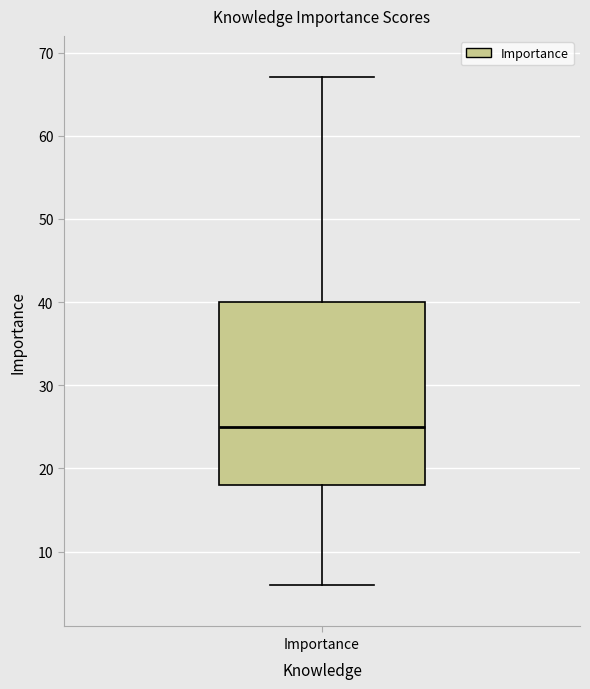

Transcribe this box plot: give where the median line is, the range the box spans, and where the two whiskers end, as read against the y-axis. The values are not printed on the chart, so give them approximately, as read against the axis.

median 25, box 18 to 40, whiskers 6 to 67